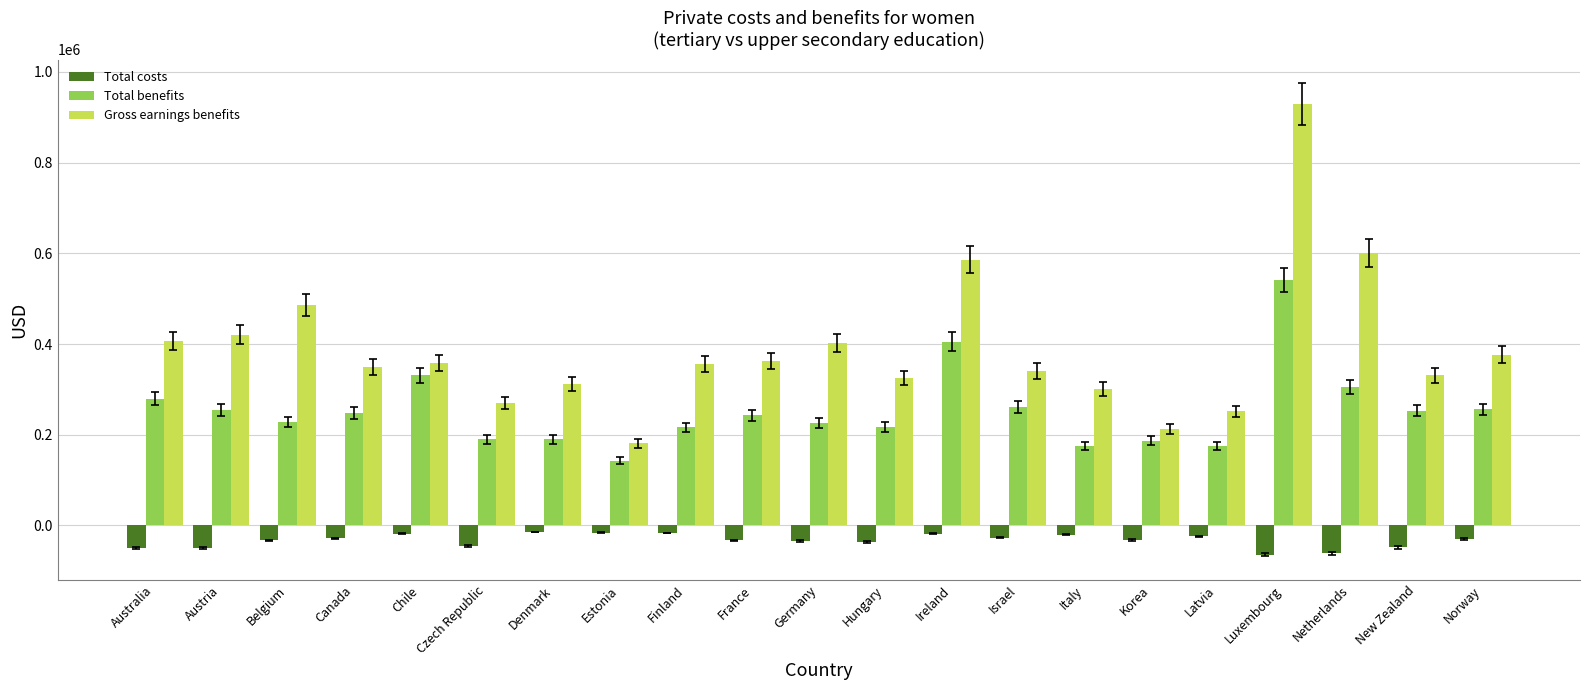

How many data points in Gross earnings benefits are less than 356400?

10